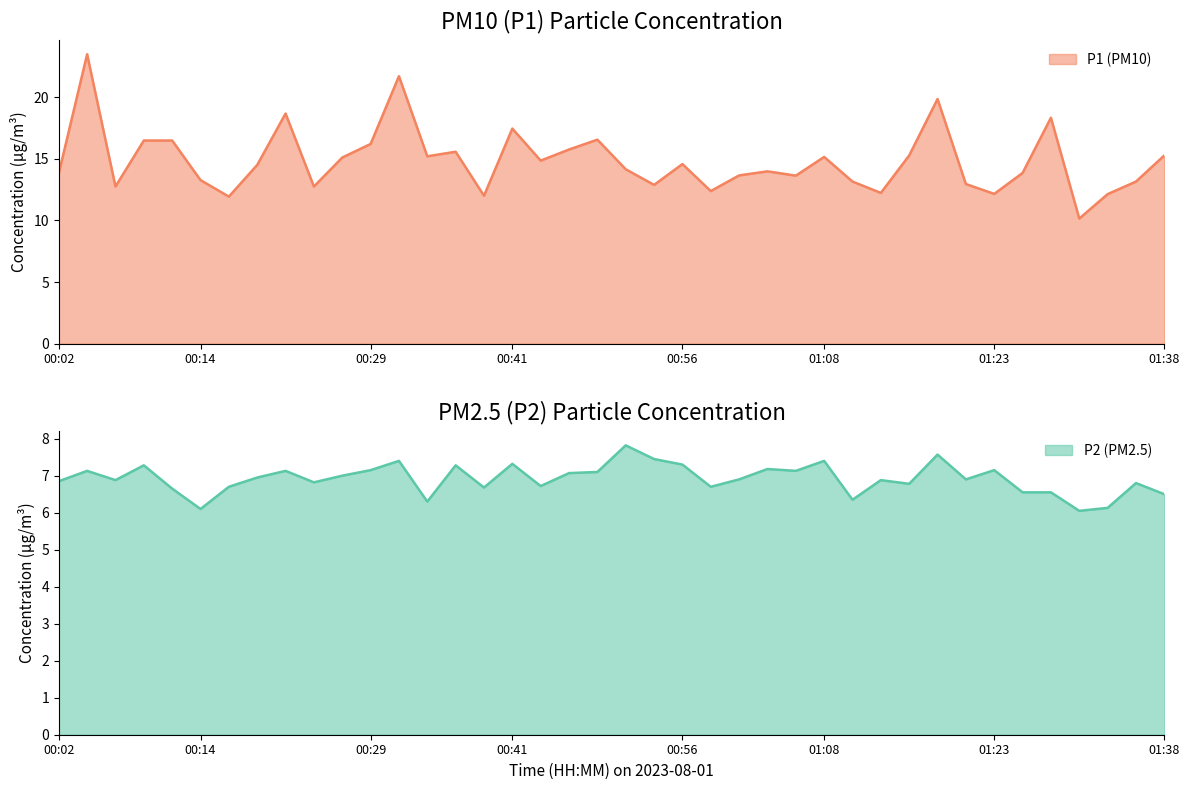

What is the sum of all P1 values?

593.4